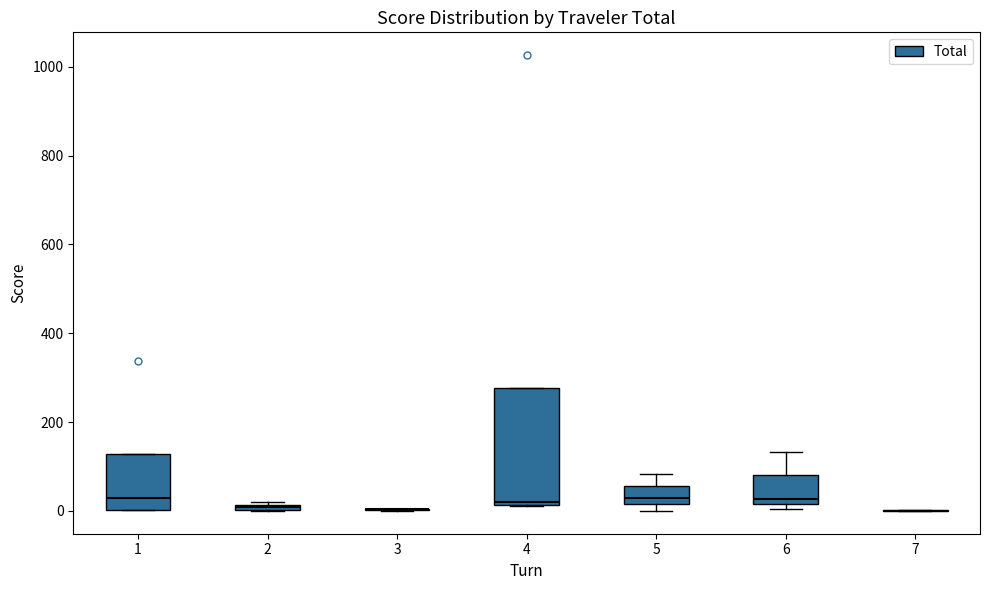

Which box is the tallest, from its lower edge to its upper edge?

4